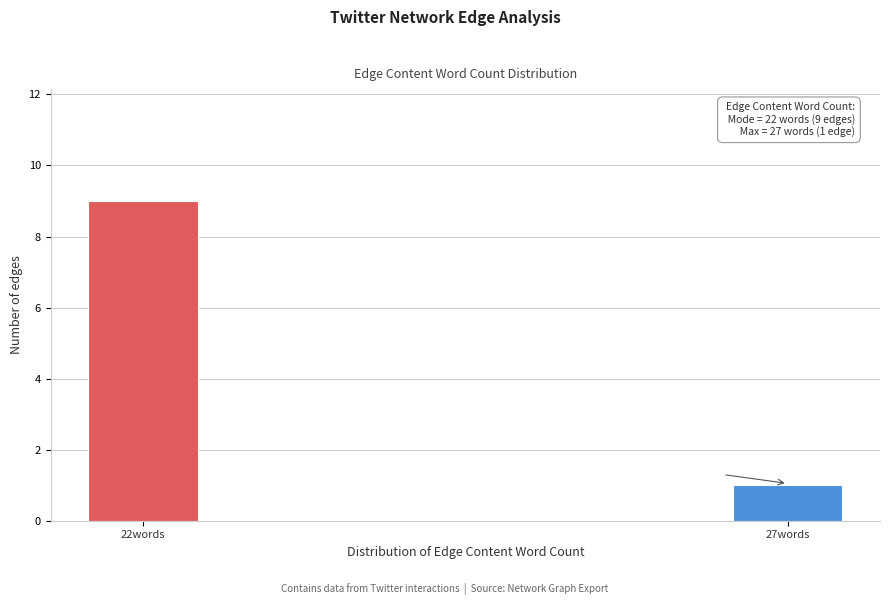

Reading left to right, list all the values displayed in this chart.

22words=9	27words=1